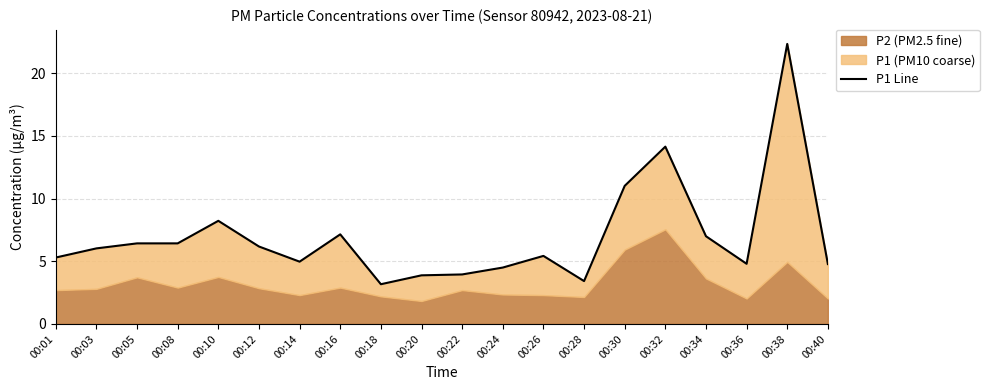

What is the change in value from 00:18 to 00:32?

+11.0